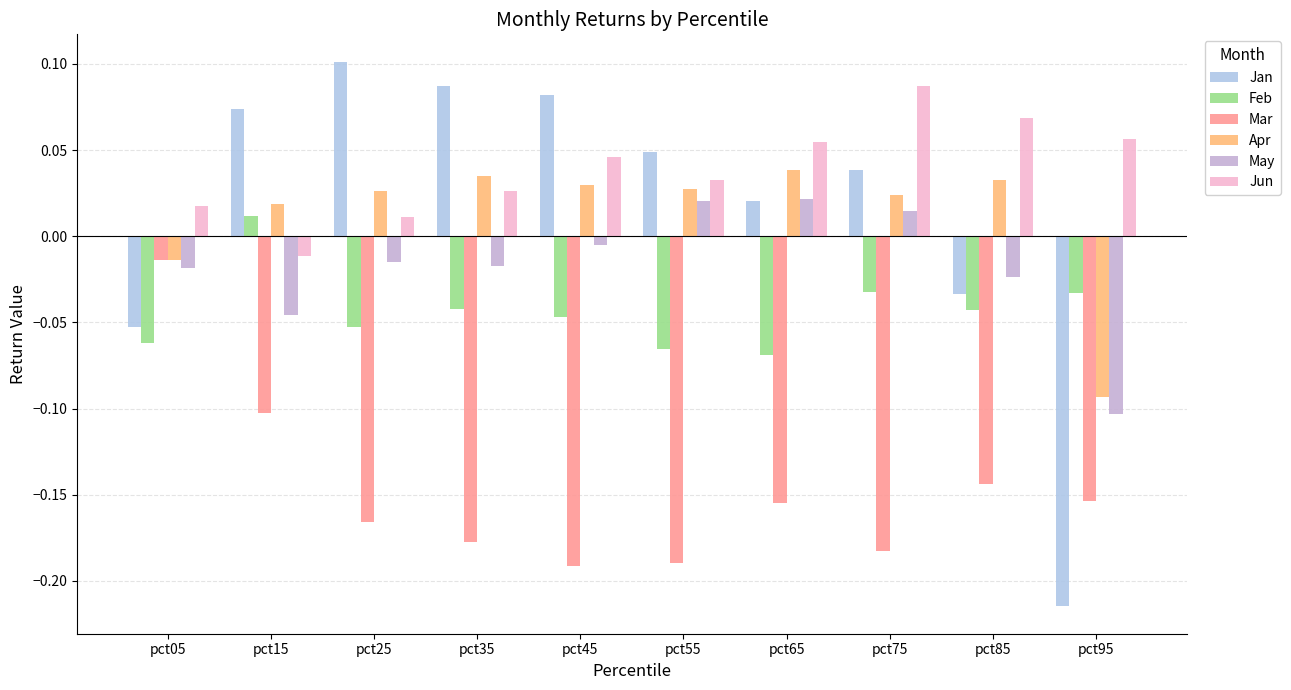

How many values in Jan are above zero?

7